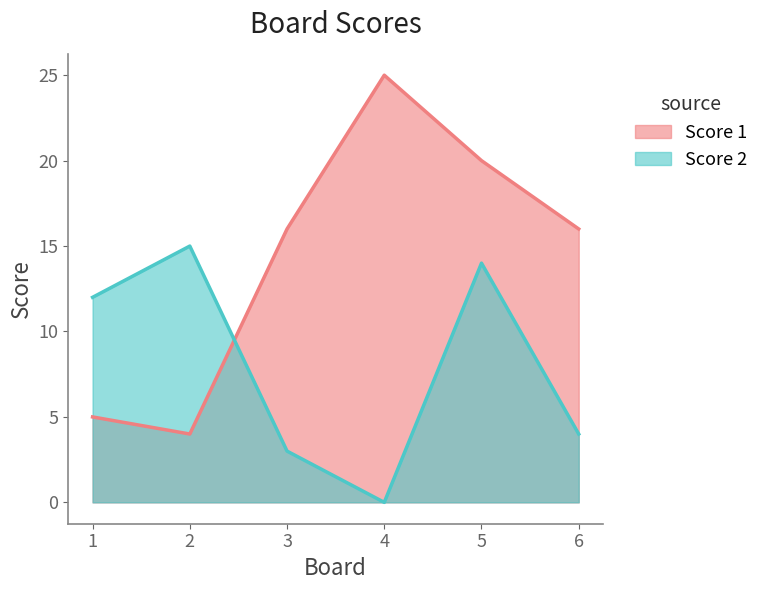

In Score 1, how many points are higher than both neighbors (excluding endpoints)?

1